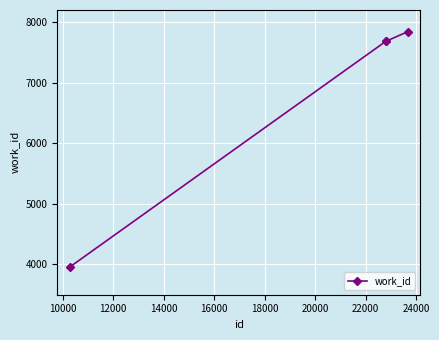

Reading right to left, what are all the values shown in this chart?

7842	7682	7682	3959